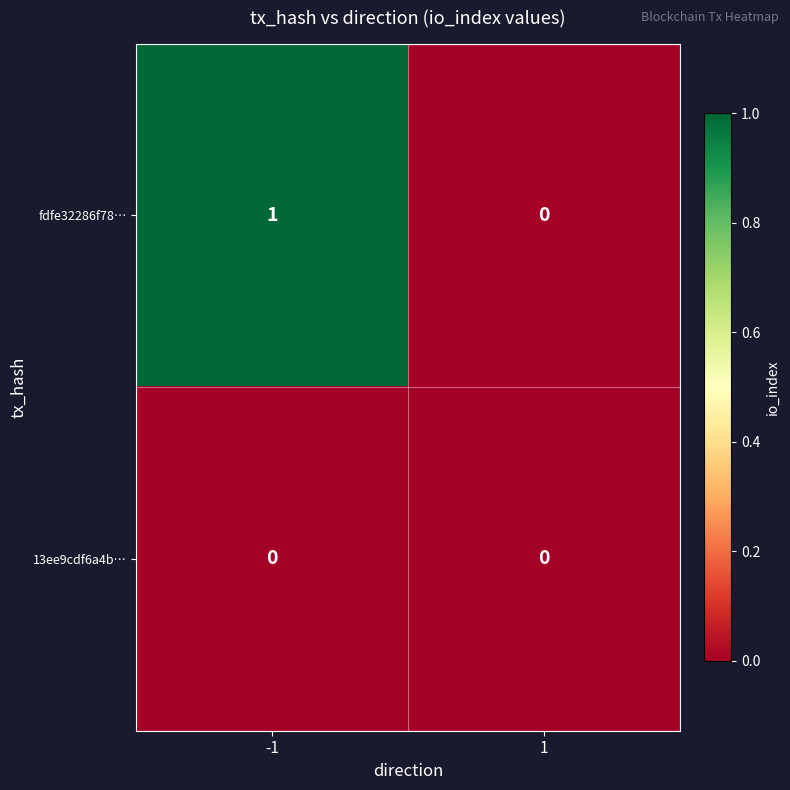

Reading left to right, what are all the values shown in this chart?

fdfe32286f78…: 1	0
13ee9cdf6a4b…: 0	0